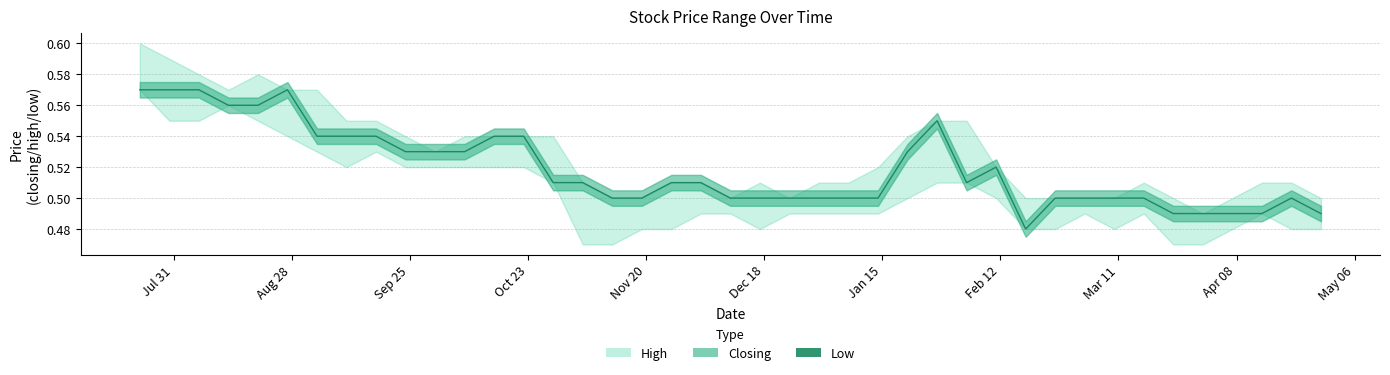

The value at 13 is 0.9. True or false?

False